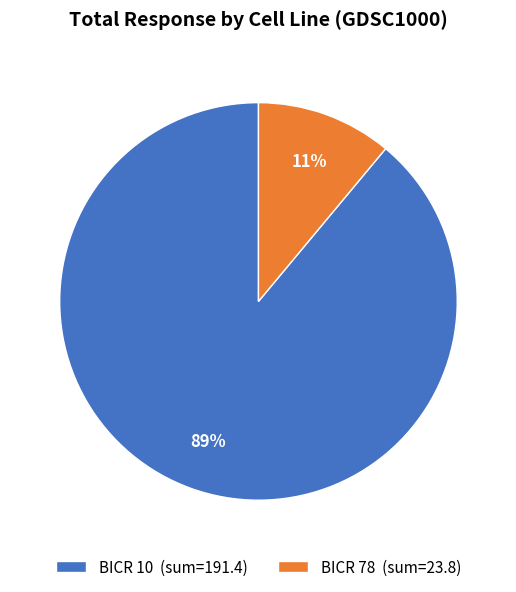

To the nearest percent, what portion does BICR 78 represent?

11%